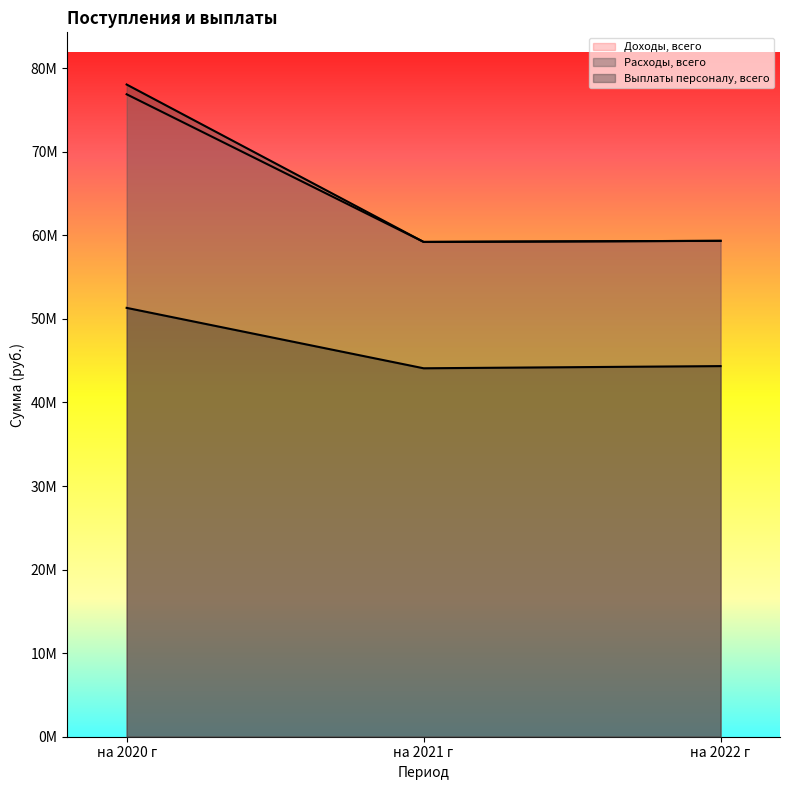

Reading right to left, extract all data points from this chart.

Доходы, всего: 59344802.3	59214283.9	76883851.0
Расходы, всего: 59344802.3	59214283.9	78052387.2
Выплаты персоналу, всего: 44354159.5	44092918.7	51322096.9